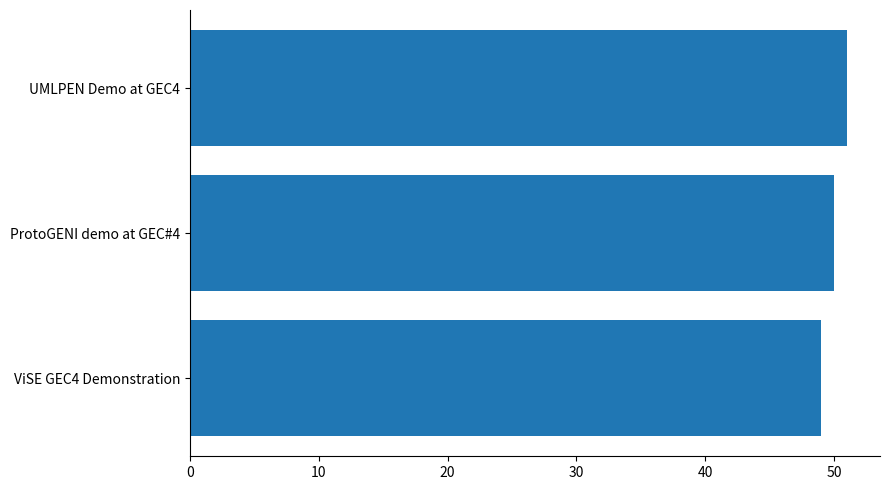

What value does the data have at ProtoGENI demo at GEC#4?

50